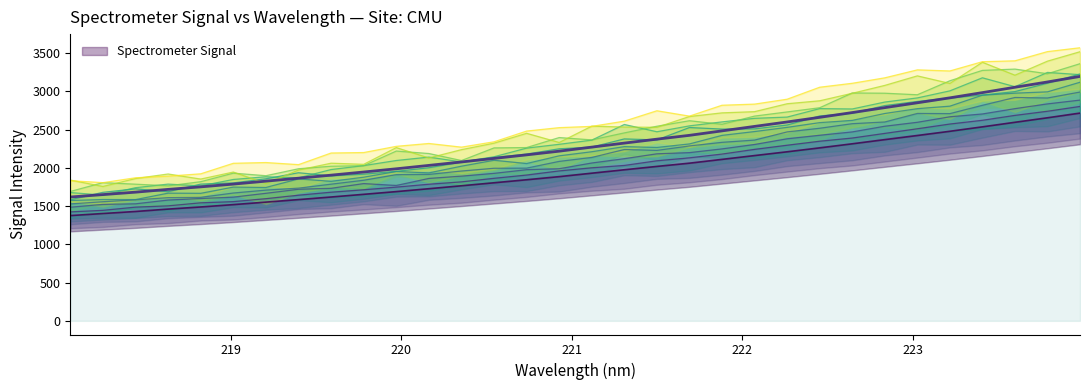

Reading left to right, extract all data points from this chart.

218.0596=1375.5	218.2508=1402.3	218.442=1429.3	218.6332=1460.2	218.8244=1488.2	219.0156=1518.9	219.2067=1551.6	219.3979=1584.5	219.589=1618.2	219.7801=1653.2	219.9712=1688.9	220.1623=1726.6	220.3533=1764.9	220.5444=1804.3	220.7354=1843.6	220.9264=1884.6	221.1174=1929.5	221.3083=1974.3	221.4993=2017.9	221.6902=2060.4	221.8812=2110.0	222.0721=2159.7	222.263=2209.0	222.4538=2260.4	222.6447=2313.4	222.8355=2368.1	223.0264=2422.0	223.2172=2477.0	223.408=2534.9	223.5987=2594.5	223.7895=2653.4	223.9802=2714.7